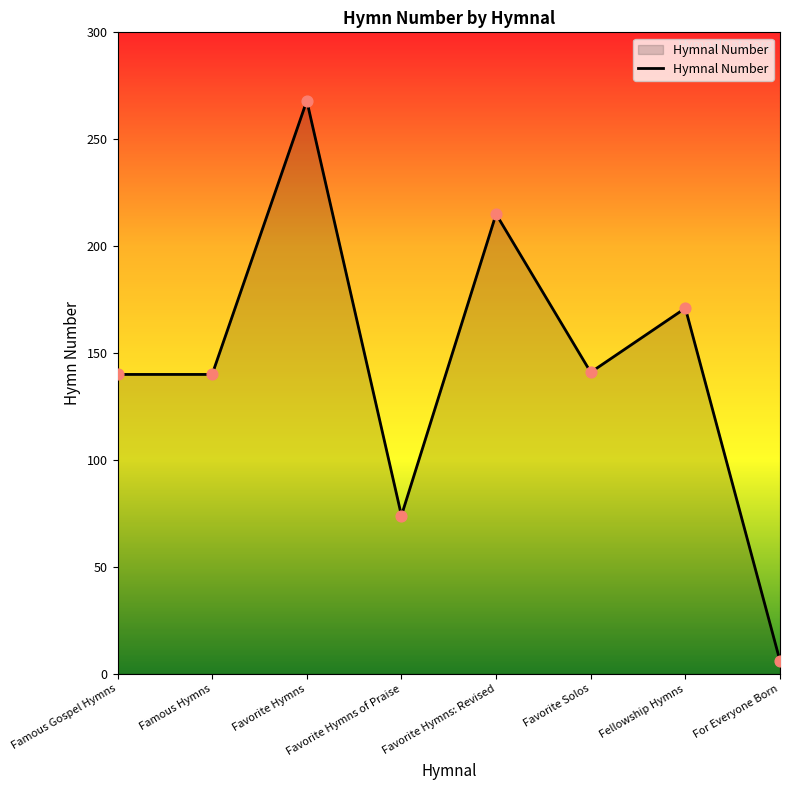

What is the ratio of the value at Fellowship Hymns to the value at For Everyone Born?

28.5